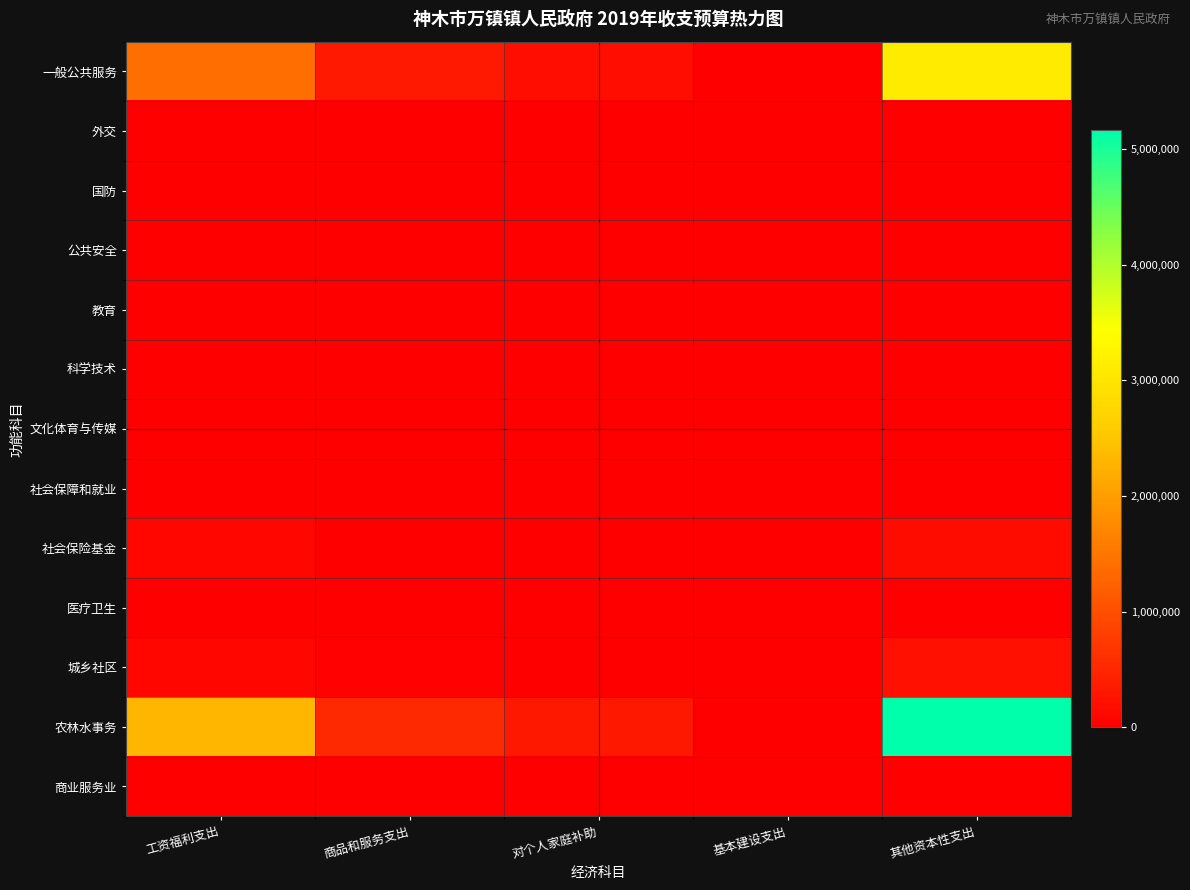

Reading left to right, transcribe all the data shown in this chart.

一般公共服务: 工资福利支出=1392881.5	商品和服务支出=327882.7	对个人家庭补助=189004.1	基本建设支出=0.0	其他资本性支出=3112531.7
外交: 工资福利支出=0.0	商品和服务支出=0.0	对个人家庭补助=0.0	基本建设支出=0.0	其他资本性支出=0.0
国防: 工资福利支出=0.0	商品和服务支出=0.0	对个人家庭补助=0.0	基本建设支出=0.0	其他资本性支出=0.0
公共安全: 工资福利支出=0.0	商品和服务支出=0.0	对个人家庭补助=0.0	基本建设支出=0.0	其他资本性支出=0.0
教育: 工资福利支出=0.0	商品和服务支出=0.0	对个人家庭补助=0.0	基本建设支出=0.0	其他资本性支出=0.0
科学技术: 工资福利支出=0.0	商品和服务支出=0.0	对个人家庭补助=0.0	基本建设支出=0.0	其他资本性支出=0.0
文化体育与传媒: 工资福利支出=0.0	商品和服务支出=0.0	对个人家庭补助=0.0	基本建设支出=0.0	其他资本性支出=0.0
社会保障和就业: 工资福利支出=0.0	商品和服务支出=0.0	对个人家庭补助=0.0	基本建设支出=0.0	其他资本性支出=0.0
社会保险基金: 工资福利支出=81149.5	商品和服务支出=19102.5	对个人家庭补助=11011.4	基本建设支出=0.0	其他资本性支出=181336.6
医疗卫生: 工资福利支出=0.0	商品和服务支出=0.0	对个人家庭补助=0.0	基本建设支出=0.0	其他资本性支出=0.0
城乡社区: 工资福利支出=93796.2	商品和服务支出=22079.5	对个人家庭补助=12727.5	基本建设支出=0.0	其他资本性支出=209596.8
农林水事务: 工资福利支出=2308572.9	商品和服务支出=543435.3	对个人家庭补助=313257.0	基本建设支出=0.0	其他资本性支出=5158734.8
商业服务业: 工资福利支出=0.0	商品和服务支出=0.0	对个人家庭补助=0.0	基本建设支出=0.0	其他资本性支出=0.0